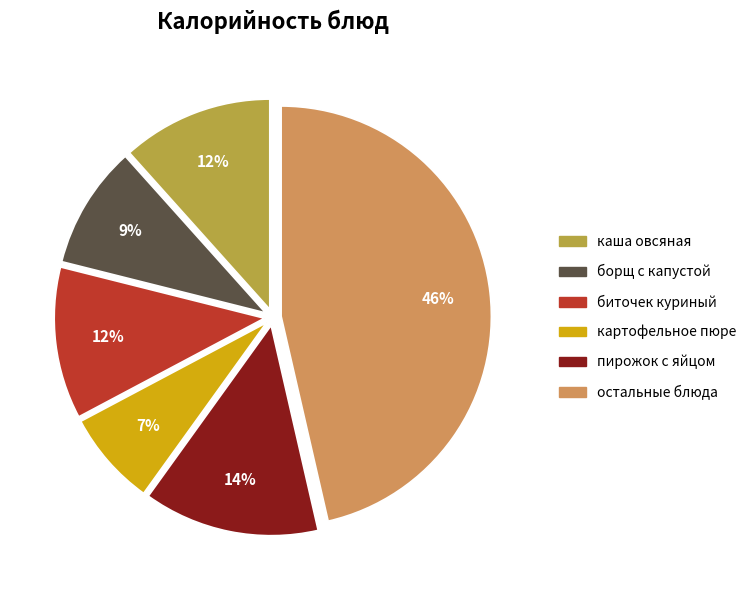

To the nearest percent, what is the difference between the largest and smallest slice percentages?

39%